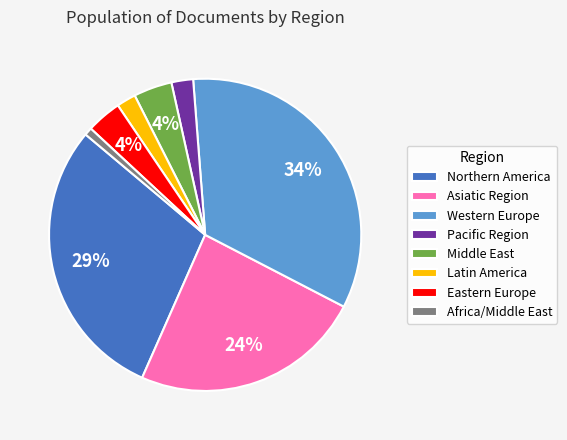

Is the sum of Middle East and Latin America greater than half?

No